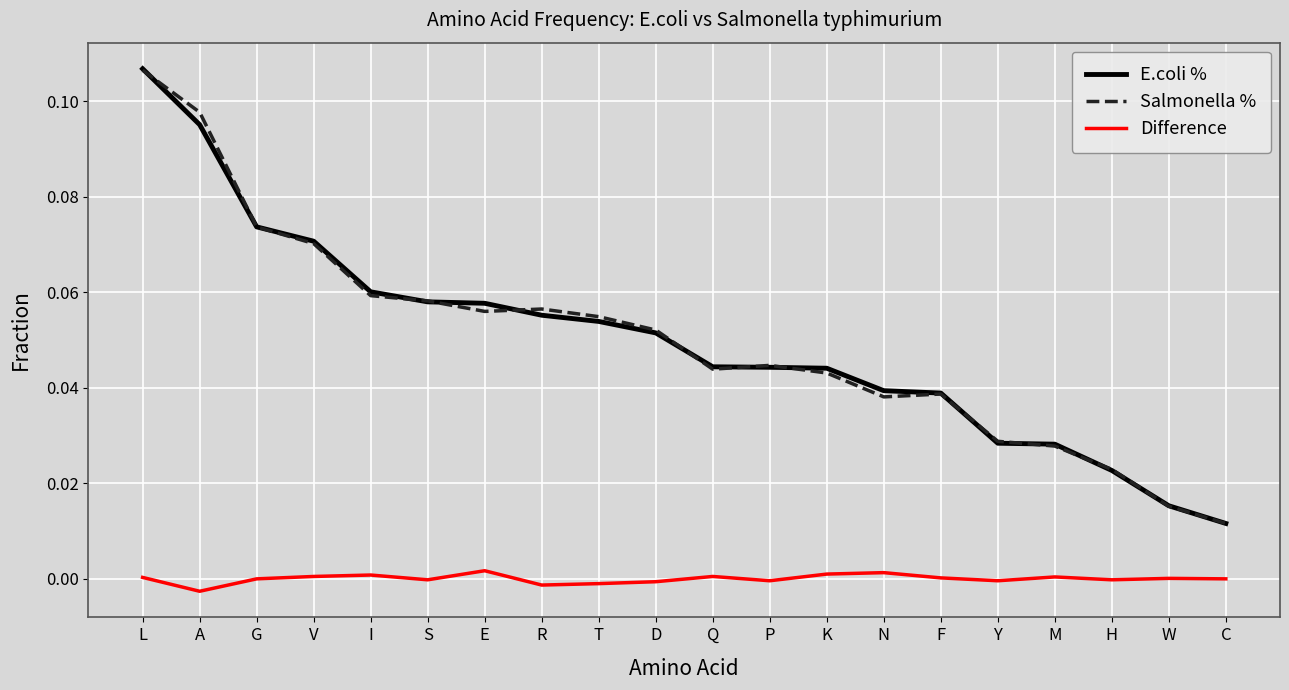

Does the chart display data point markers on the line(s)?

No